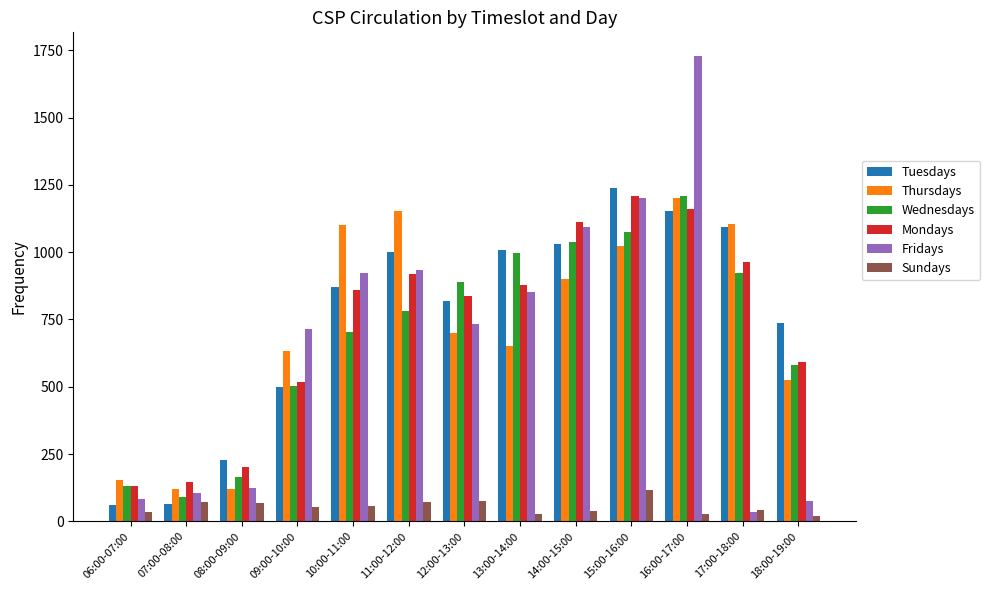

At which category is the sum across all series the highest?

16:00-17:00